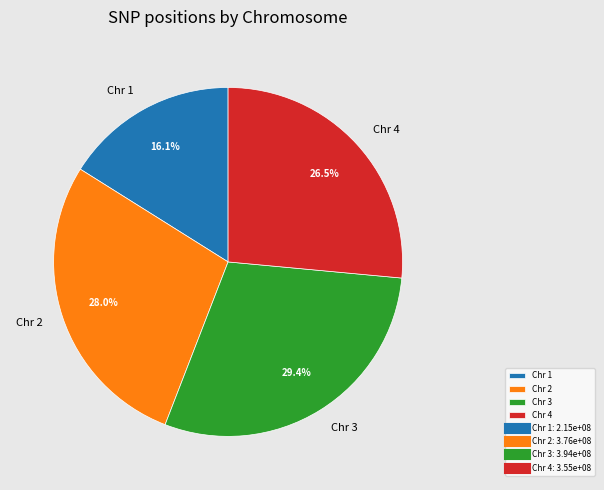

Which slice is the largest?

Chr 3